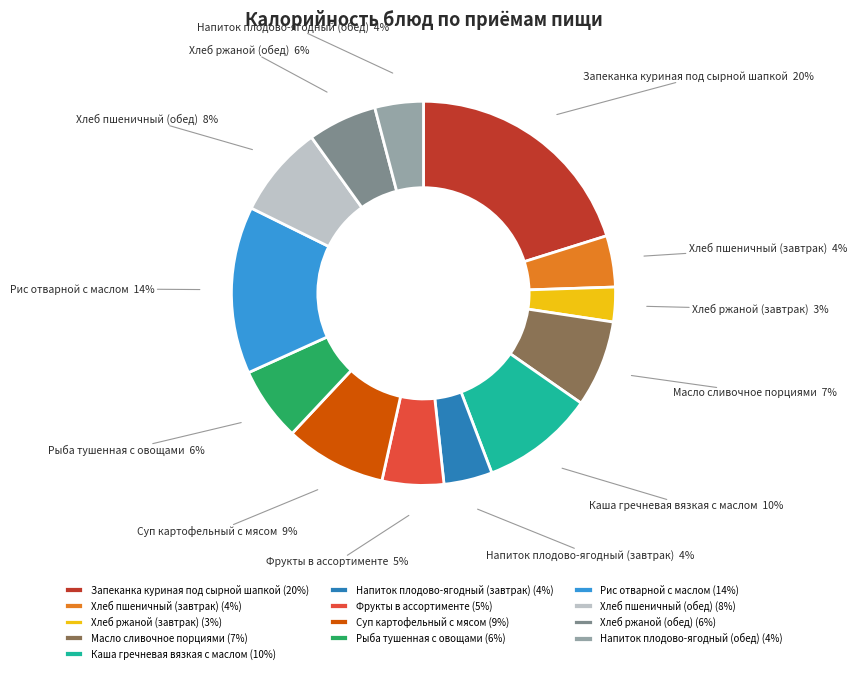

Does any single category account for the majority?

No